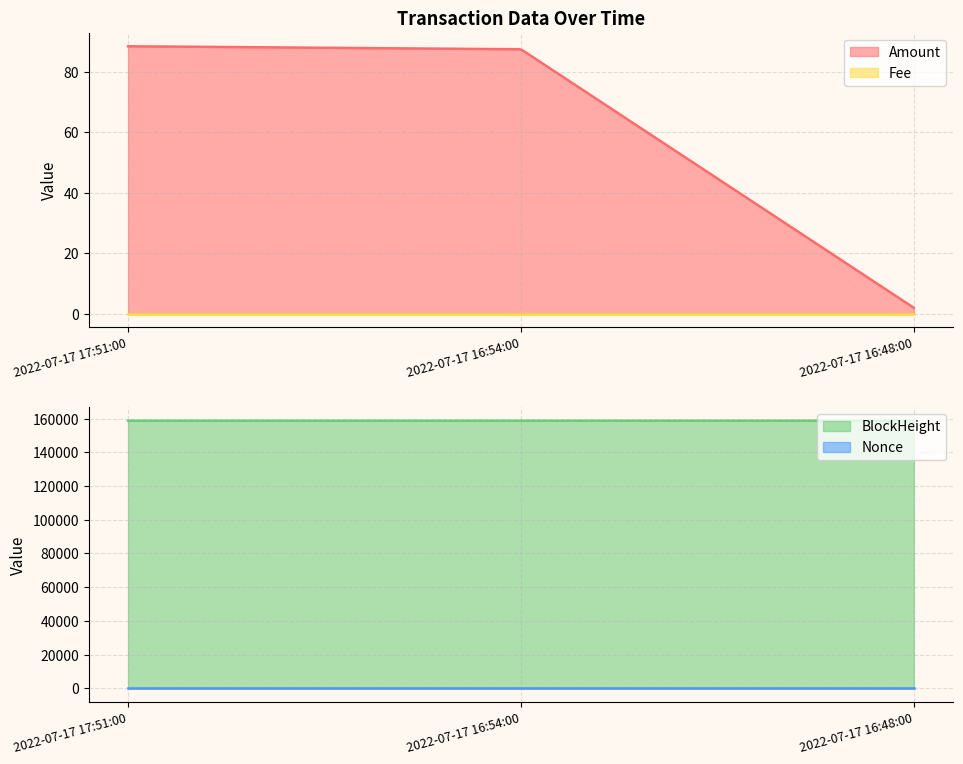

Which has a higher value, 2022-07-17 16:48:00 or 2022-07-17 17:51:00?

2022-07-17 17:51:00